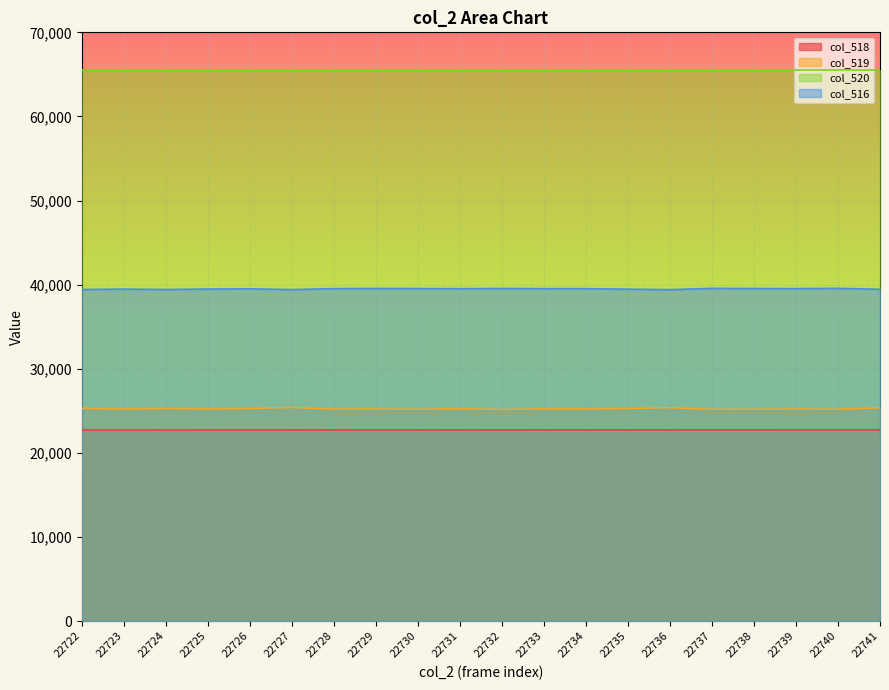

Count the number of data series in this chart.

4